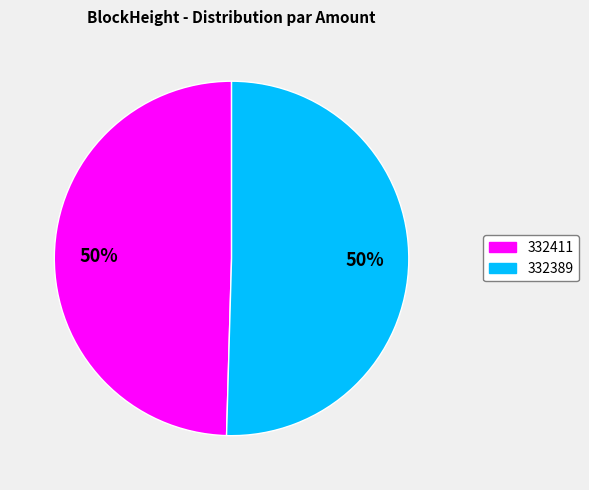

Count the number of slices in the pie.

2